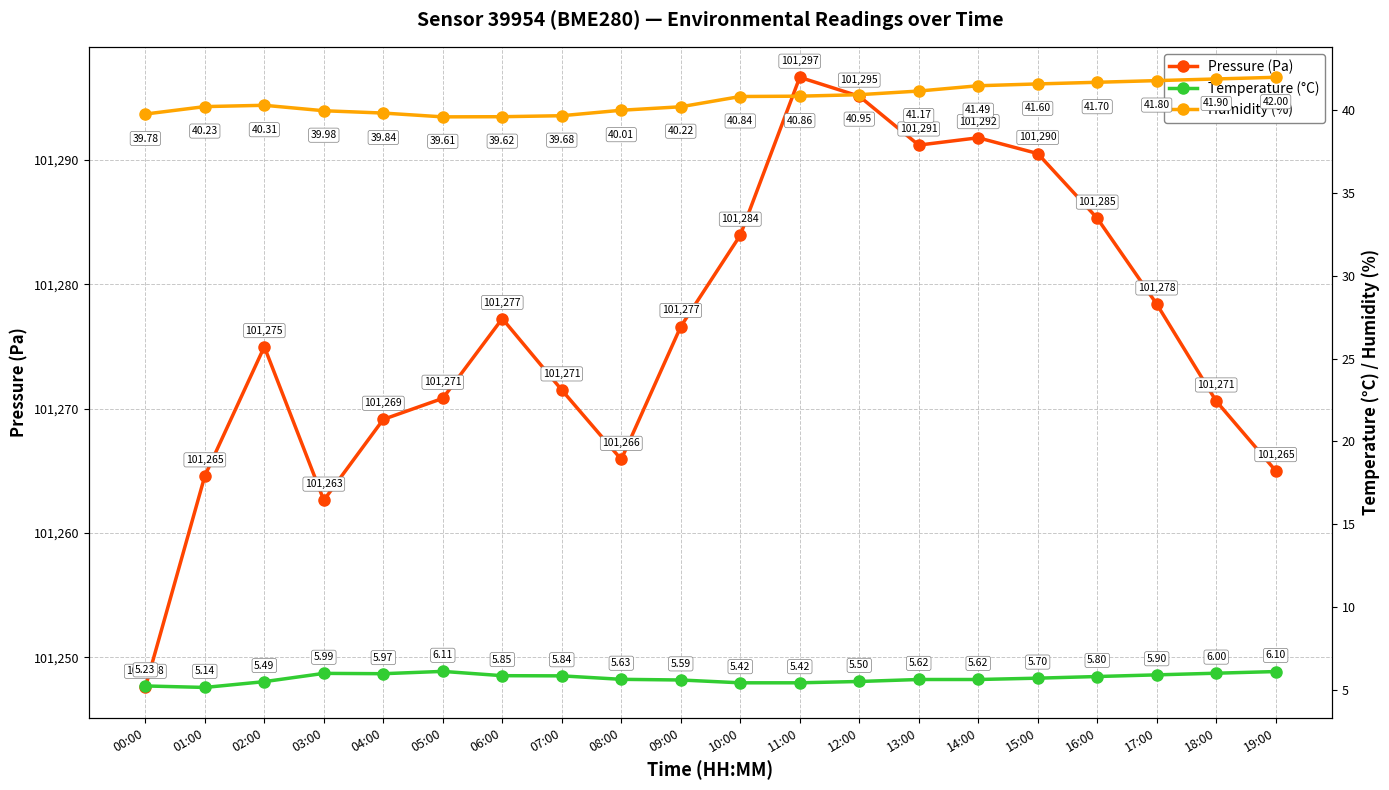

Is it true that Pressure (Pa) equals 53676.5 at 01:00?

False